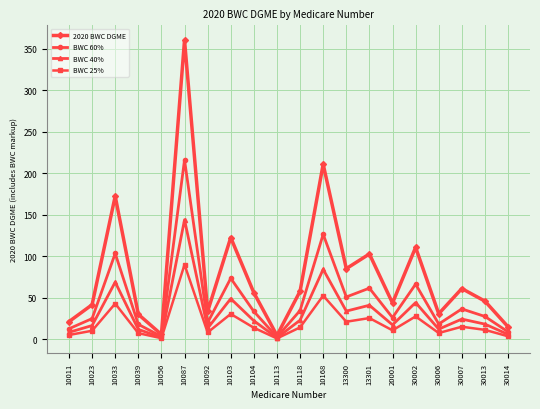

What is the value of the 2020 BWC DGME point at the 6th from the left?

360.0